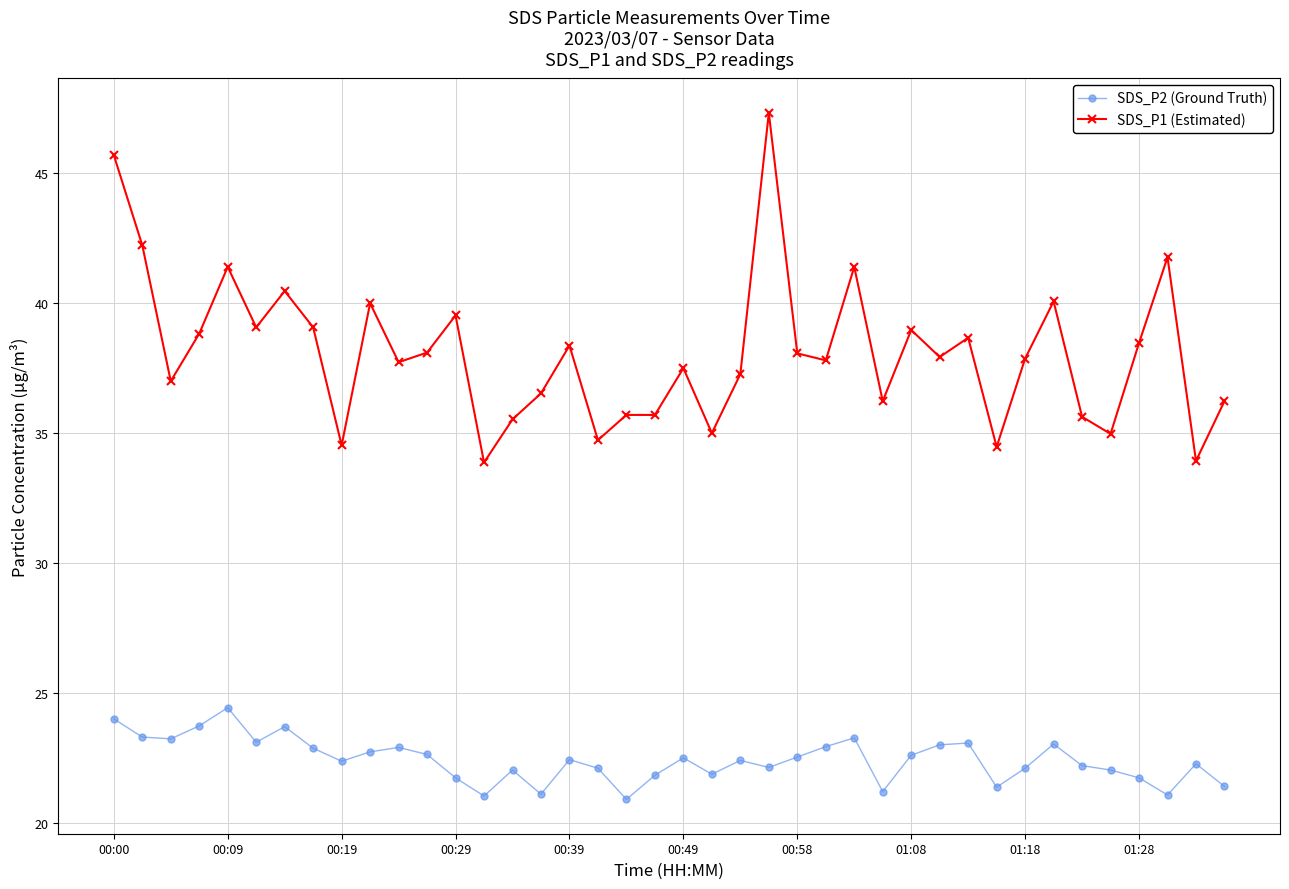

Rank the series by their average value, from highest to lowest.

SDS_P1 (Estimated), SDS_P2 (Ground Truth)